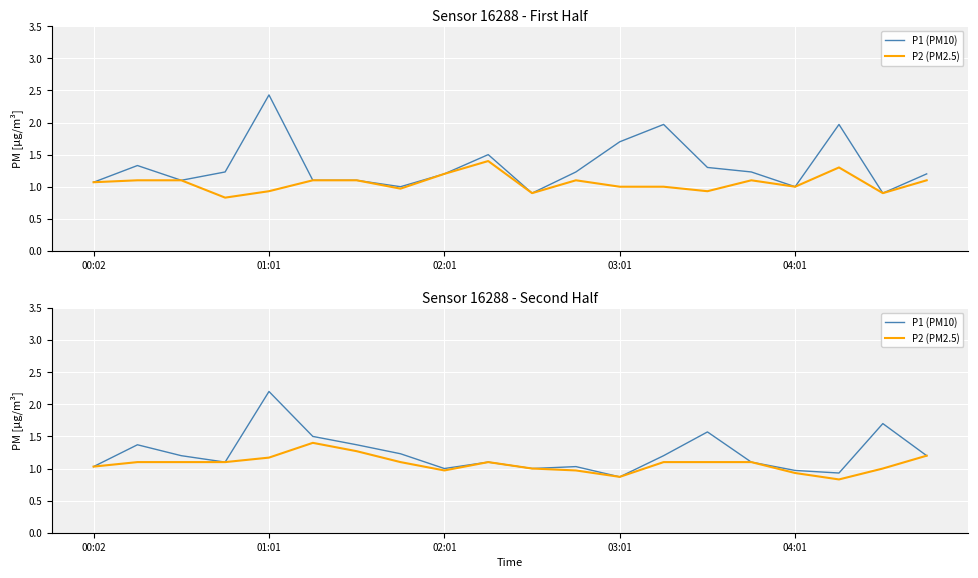

Between 00:02 and 15, which series saw the biggest shift?

P1 (PM10)